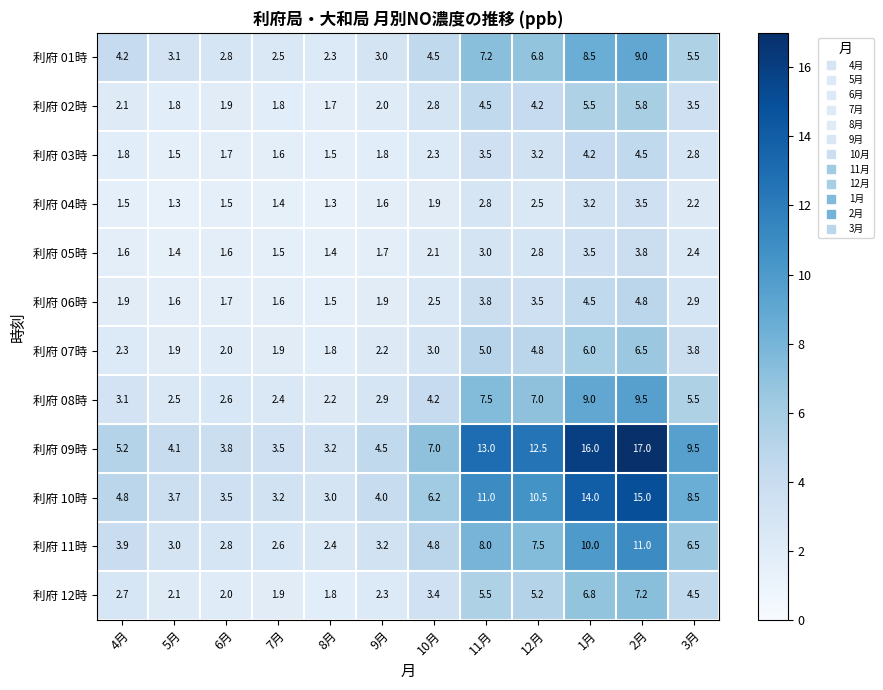

Which series has the largest total across all categories?

利府 09時